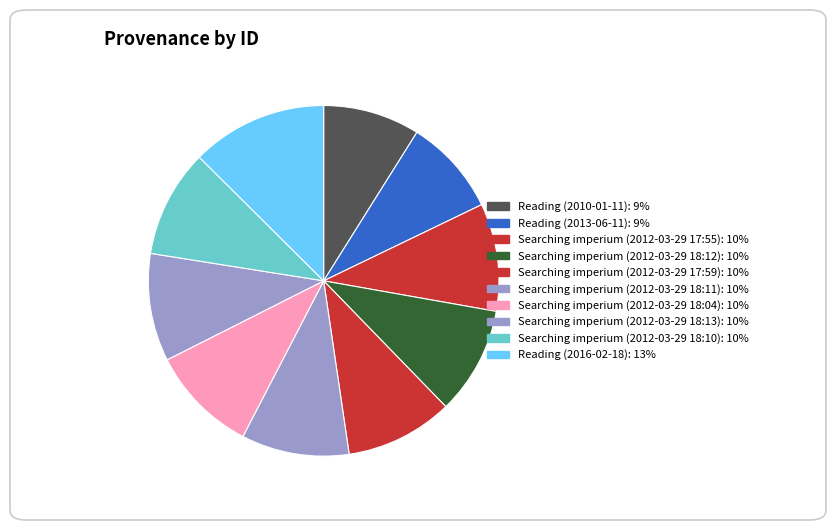

To the nearest percent, what portion does Reading (2010-01-11) represent?

9%